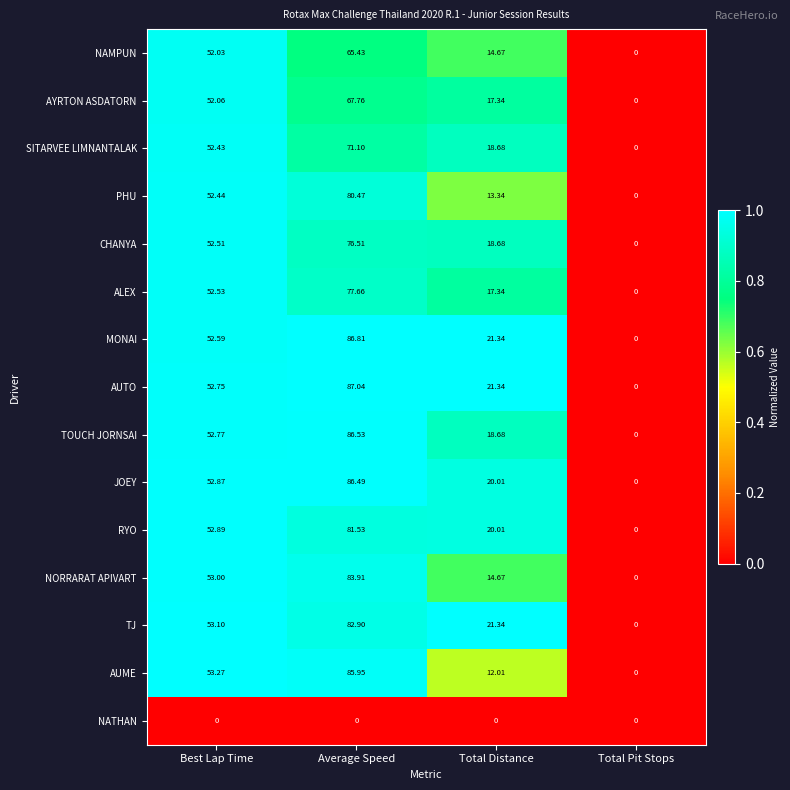

How many series are shown in this chart?

15